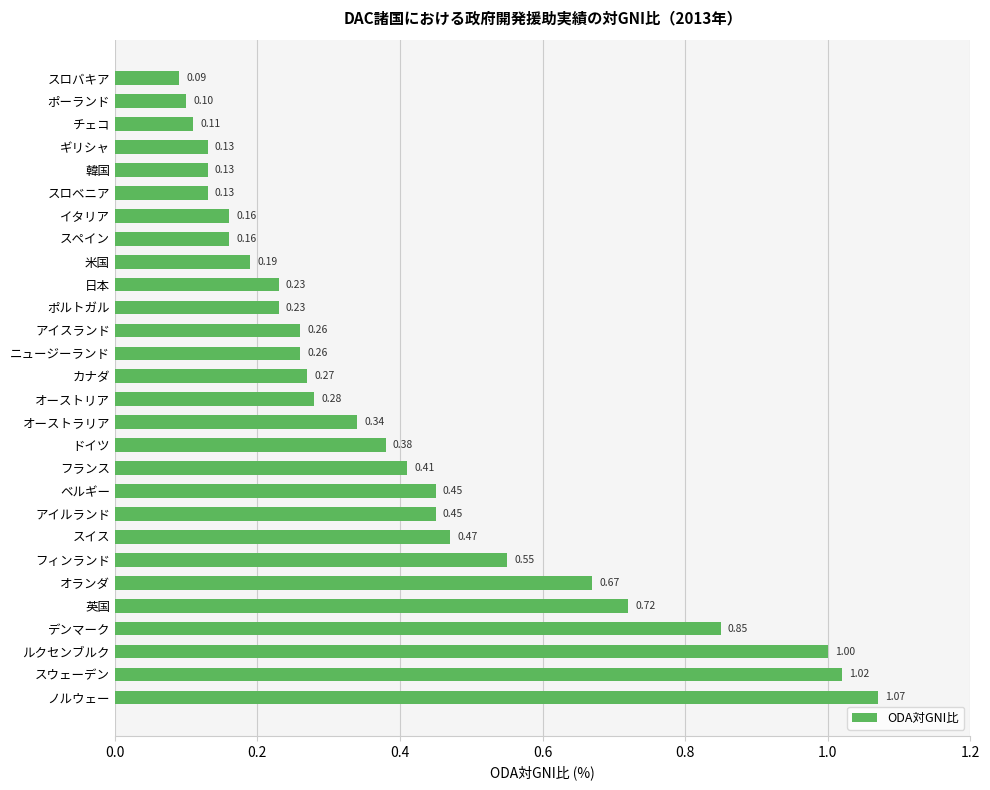

At which category does the chart reach its minimum across all series?

スロバキア